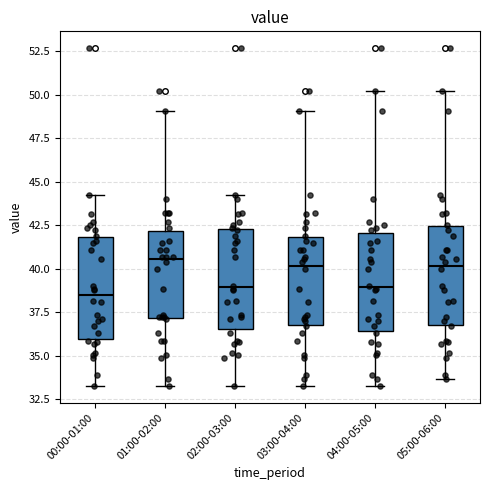

Reading left to right, read every box against the y-axis: the position of its median line, the range the box covers, and the ends of its whiskers. The values are not printed on the chart, so give them approximately, as read against the axis.

00:00-01:00: median 38.5, box 36.0 to 42.0, whiskers 33.5 to 44.0
01:00-02:00: median 40.5, box 37.0 to 42.0, whiskers 33.5 to 49.0
02:00-03:00: median 39.0, box 36.5 to 42.5, whiskers 33.5 to 44.0
03:00-04:00: median 40.0, box 37.0 to 42.0, whiskers 33.5 to 49.0
04:00-05:00: median 39.0, box 36.5 to 42.0, whiskers 33.5 to 50.0
05:00-06:00: median 40.0, box 37.0 to 42.5, whiskers 33.5 to 50.0